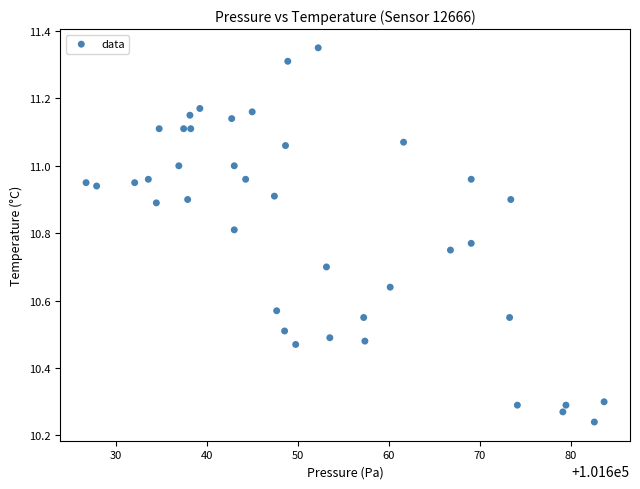

What is the range of X values (max minus min)?

56.9